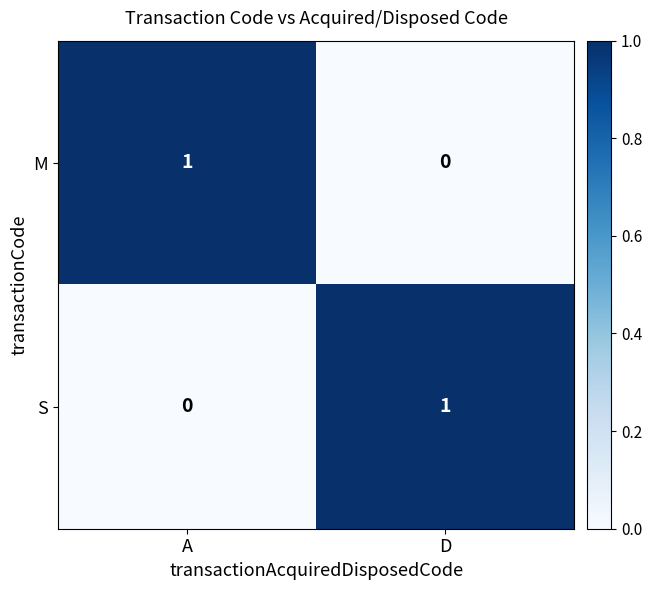

At which label is M closest to 0?

D